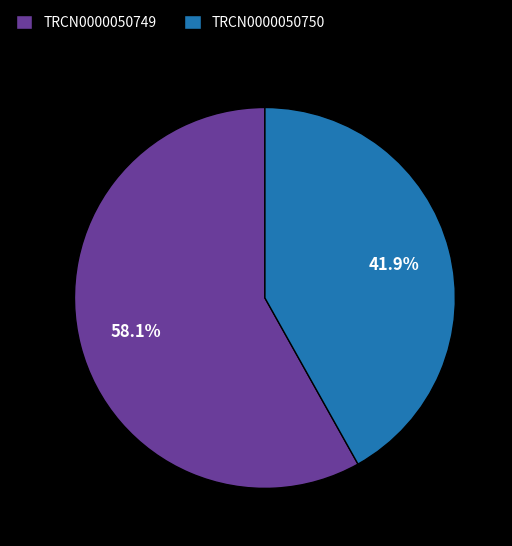

What is the largest slice in the pie chart?

TRCN0000050749